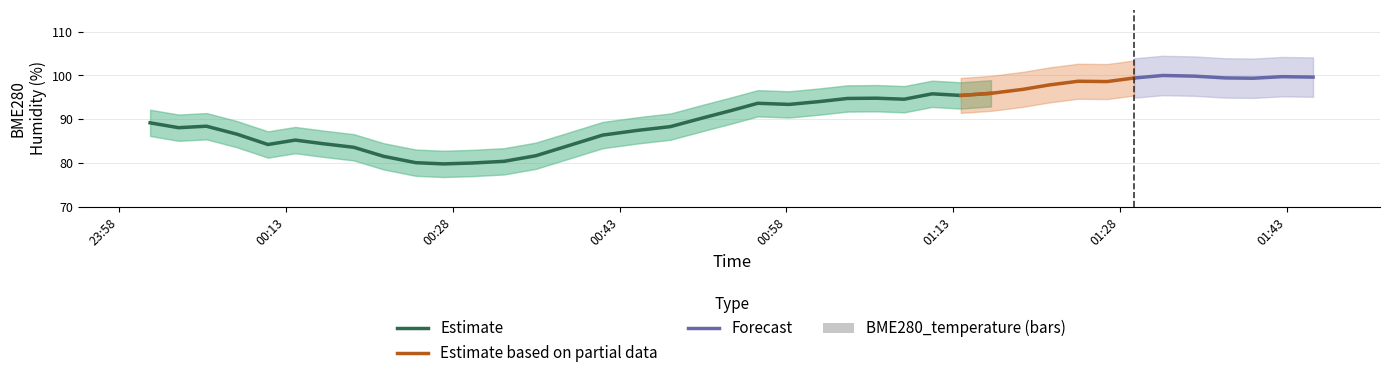

The value of BME280_humidity at 2024/02/23 01:26:50 is 98.6. True or false?

True